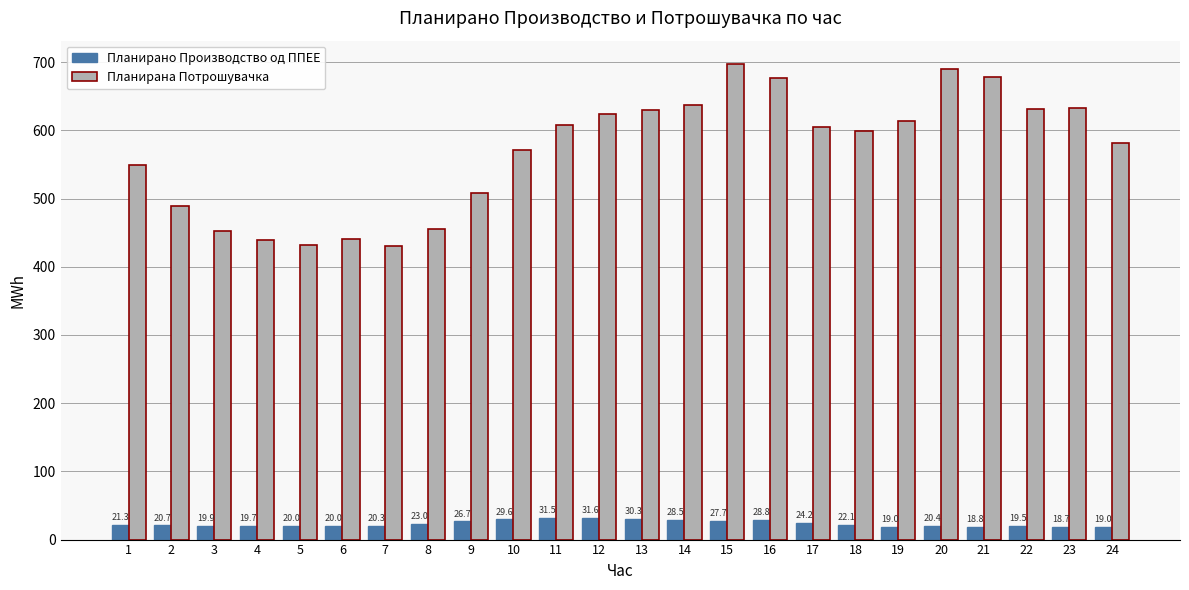

How many groups of bars are there?

24